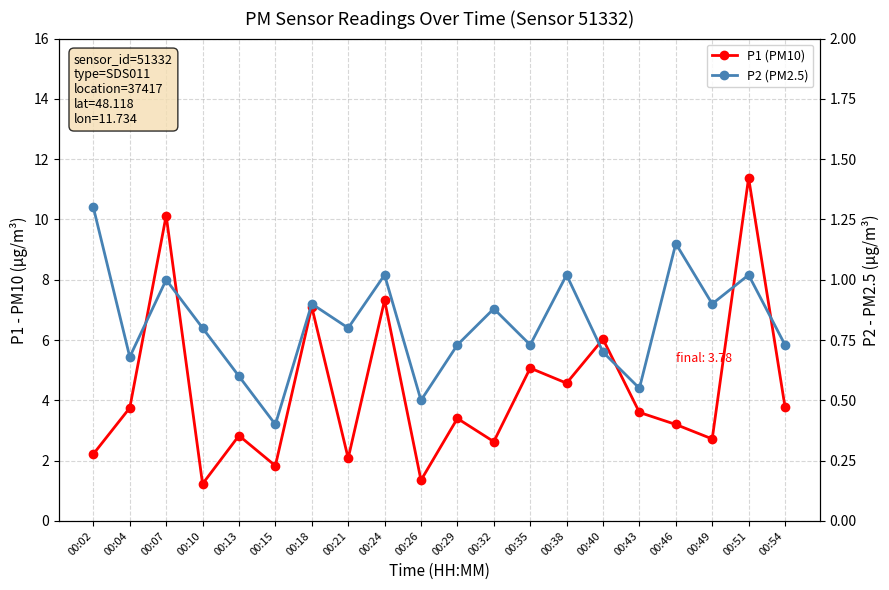

What value does the P1 (PM10) series have at 00:38?

4.6